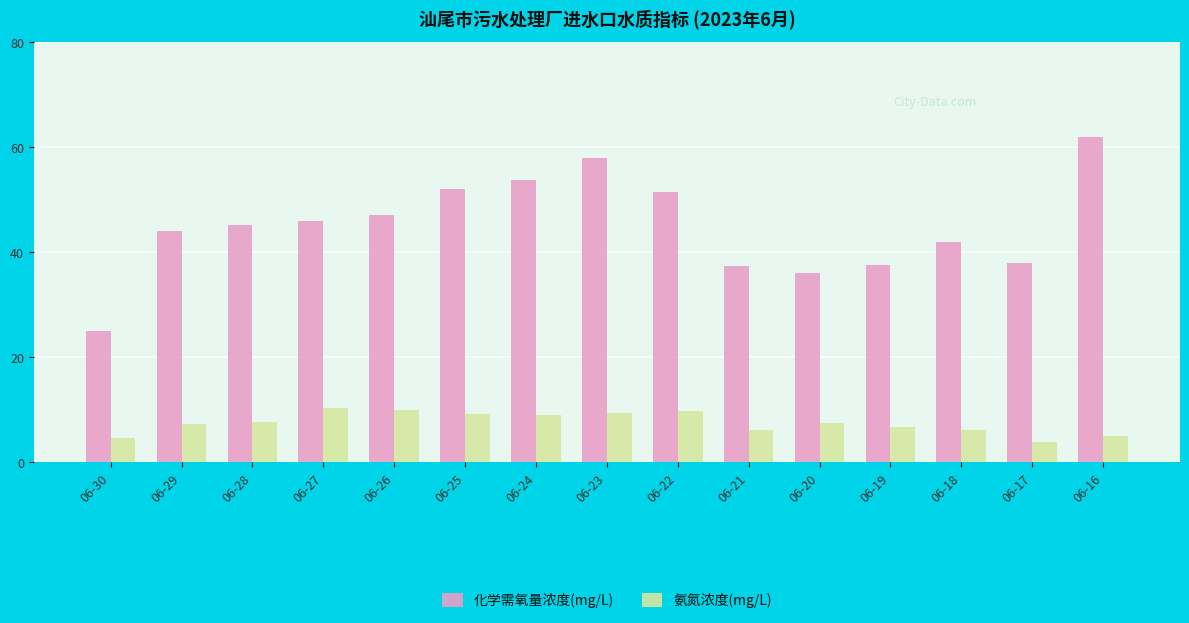

Are the bars horizontal?

No